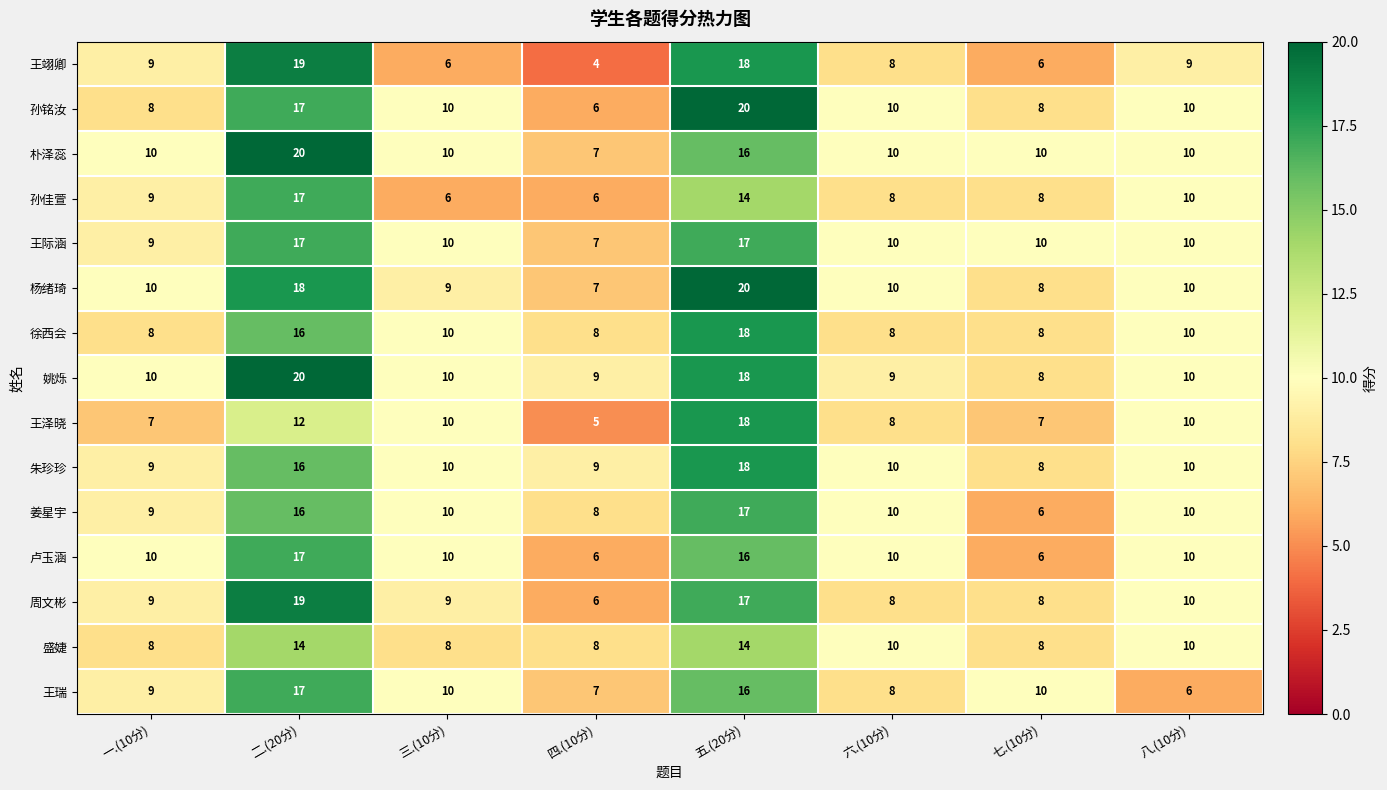

Which series has the largest total across all categories?

姚烁